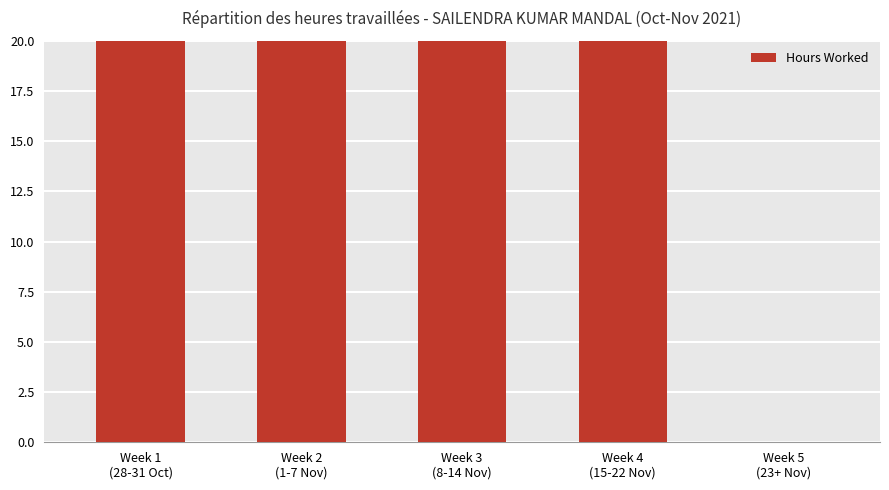

Which has a higher value, Week 3
(8-14 Nov) or Week 1
(28-31 Oct)?

Week 3
(8-14 Nov)